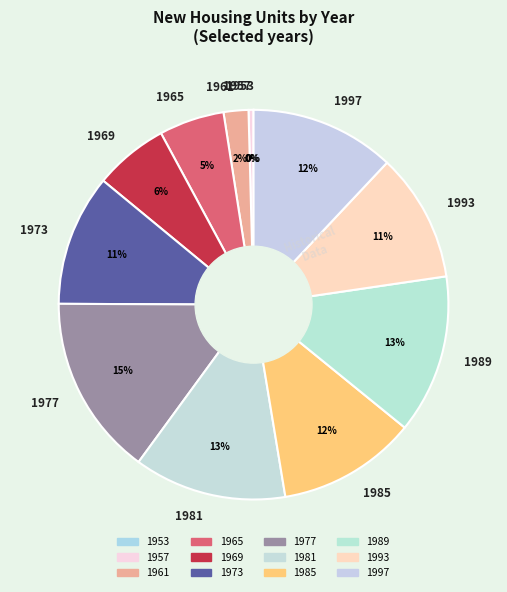

True or false: 1957 accounts for 0% of the total.

True